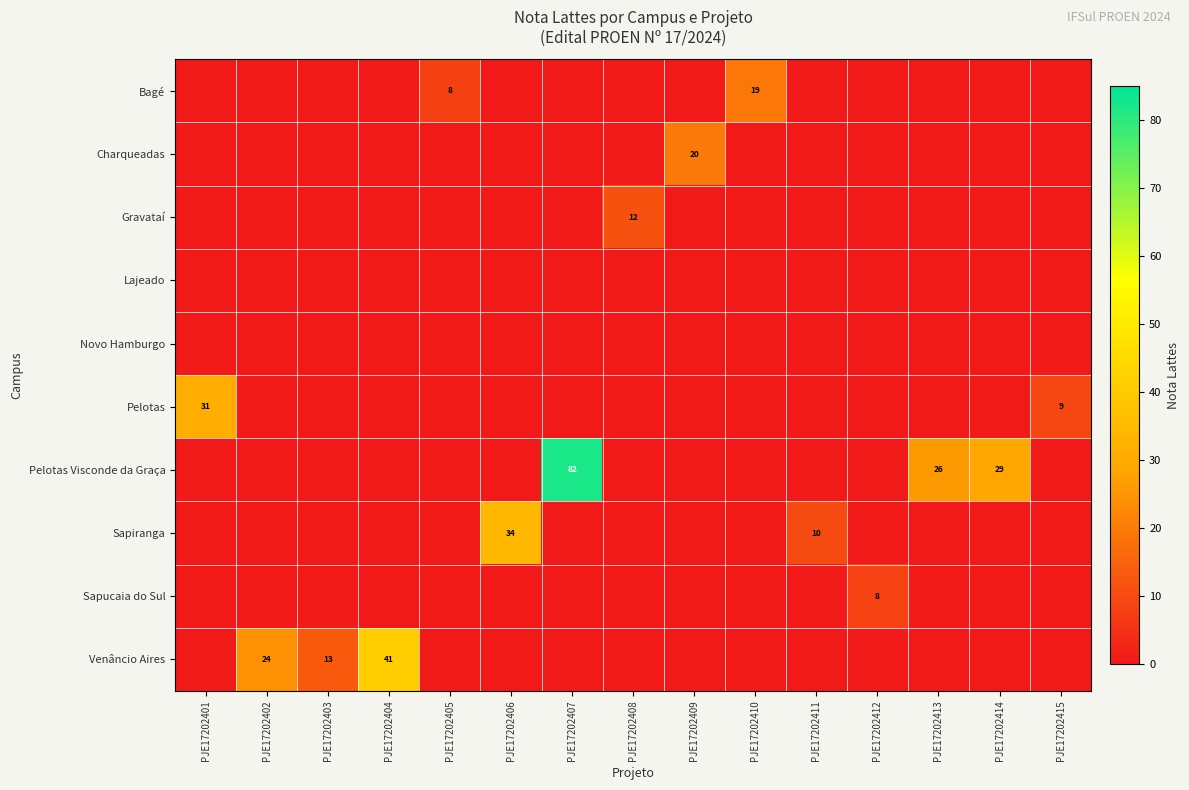

Which category has the highest value across all series?

PJE17202407